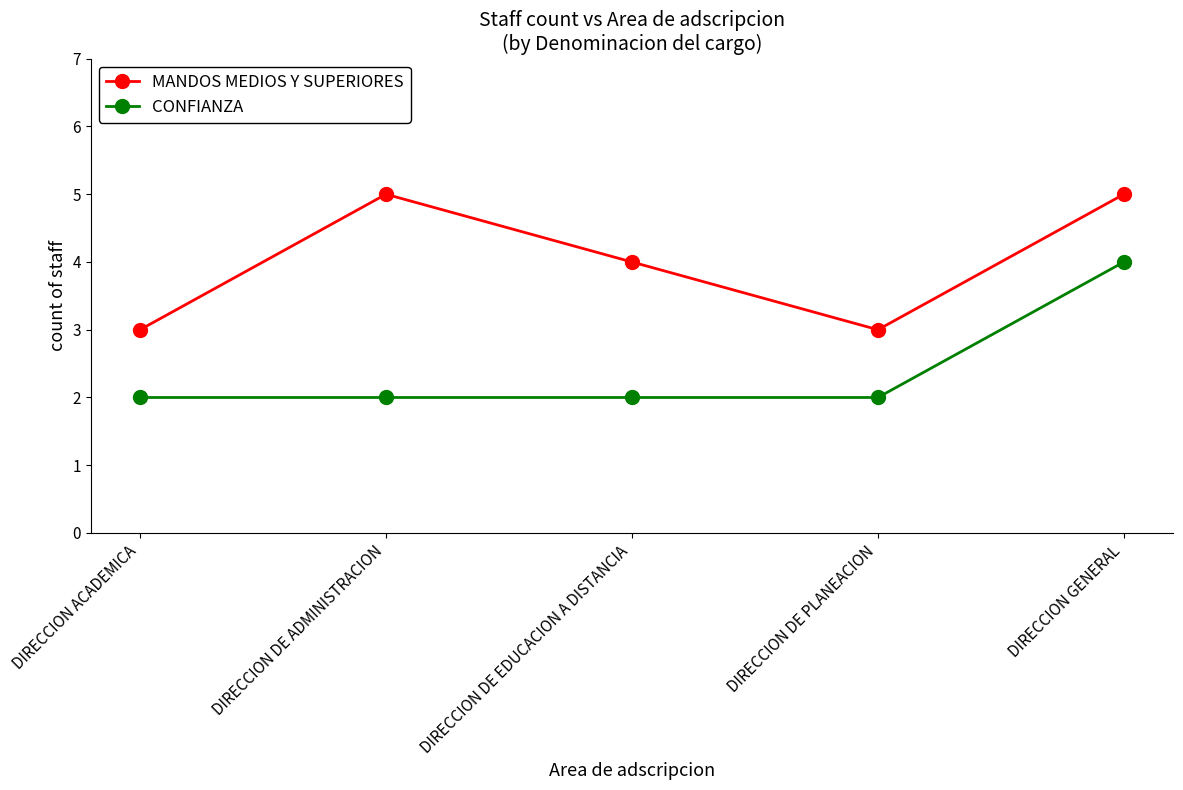

Reading left to right, list all the values displayed in this chart.

MANDOS MEDIOS Y SUPERIORES: DIRECCION ACADEMICA=3	DIRECCION DE ADMINISTRACION=5	DIRECCION DE EDUCACION A DISTANCIA=4	DIRECCION DE PLANEACION=3	DIRECCION GENERAL=5
CONFIANZA: DIRECCION ACADEMICA=2	DIRECCION DE ADMINISTRACION=2	DIRECCION DE EDUCACION A DISTANCIA=2	DIRECCION DE PLANEACION=2	DIRECCION GENERAL=4